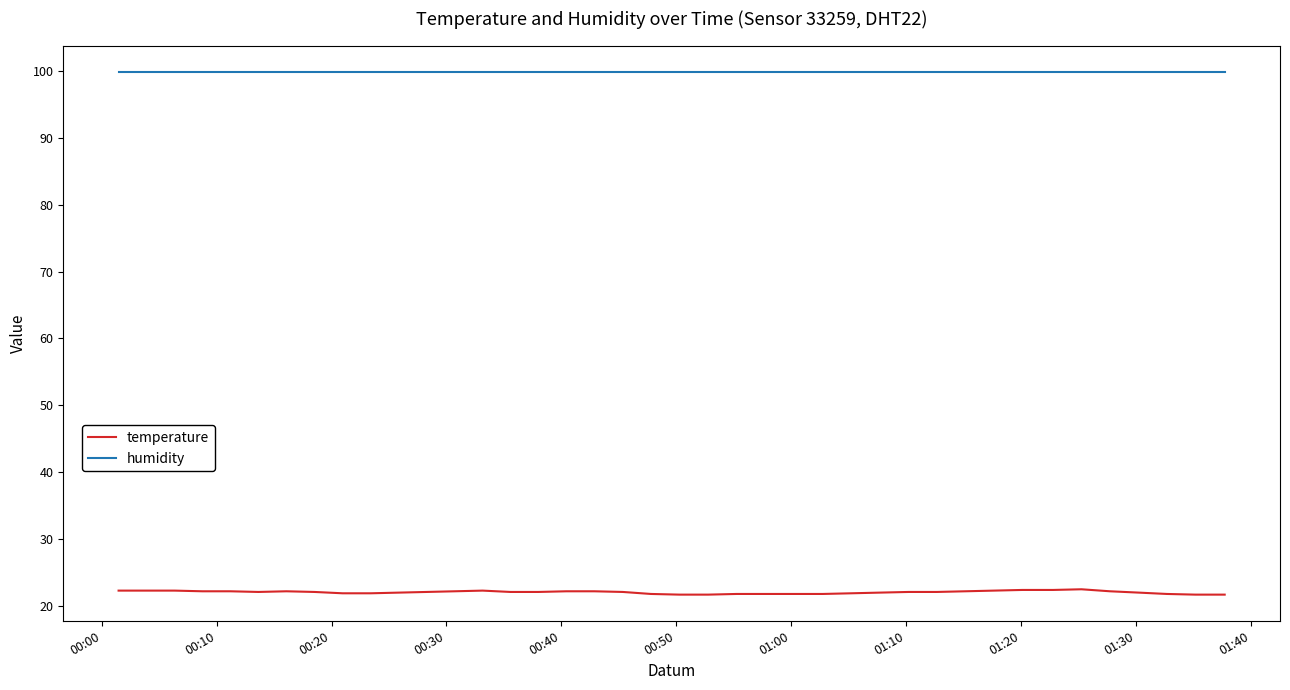

What is the difference between the maximum and second lowest values in the temperature series?

0.8